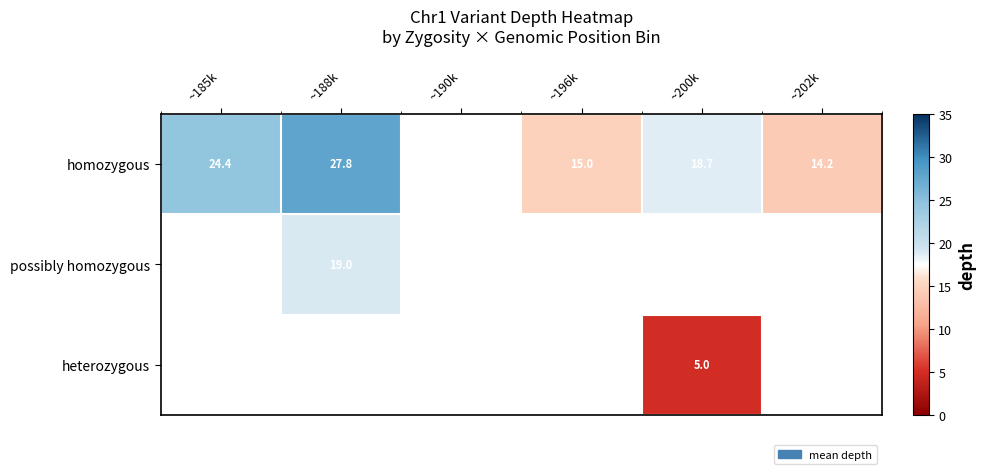

Is it true that homozygous equals 6.2 at ~200k?

False